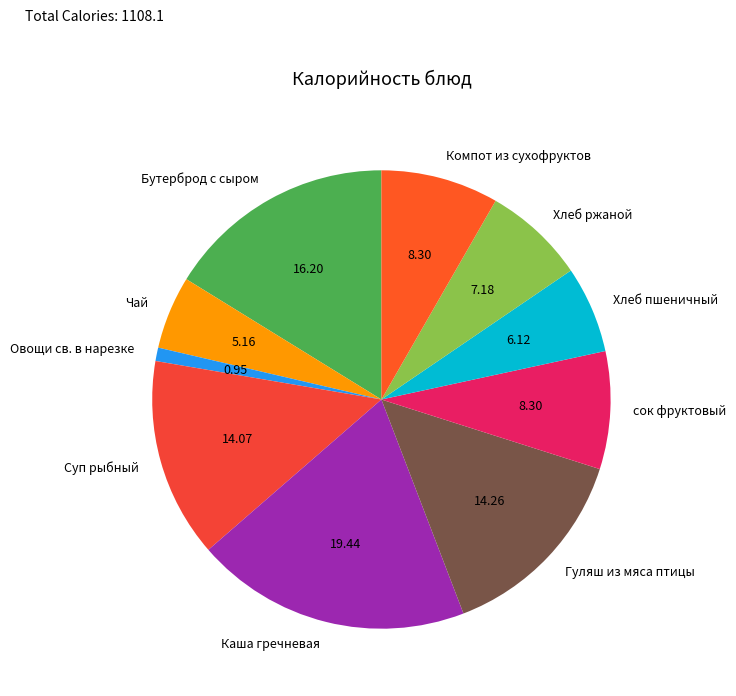

What is the smallest slice in the pie chart?

Овощи св. в нарезке